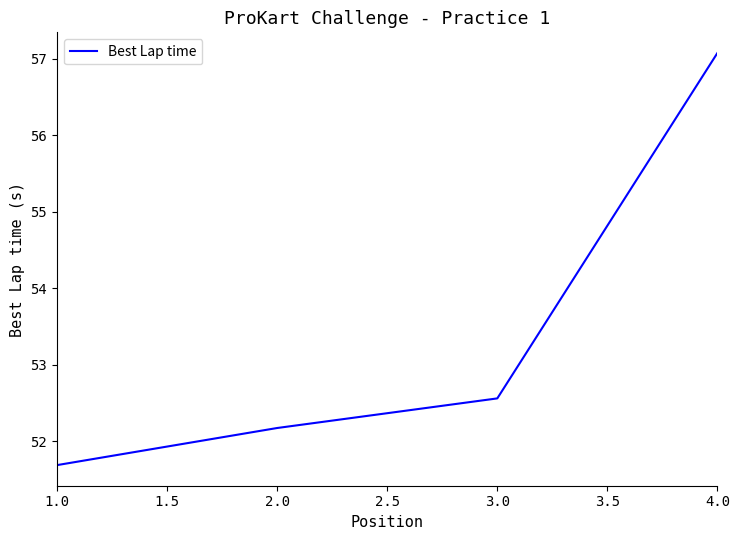

Rank the categories by value from lowest to highest.

1.0, 2.0, 3.0, 4.0